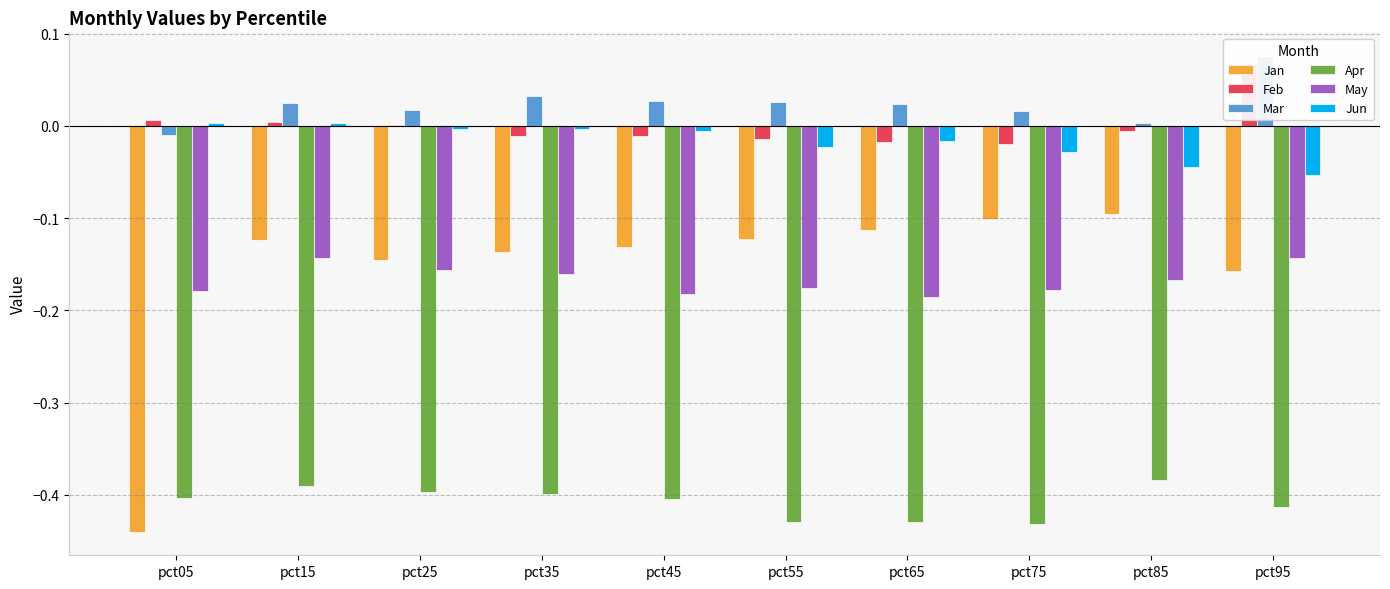

Does the chart contain stacked bars?

No